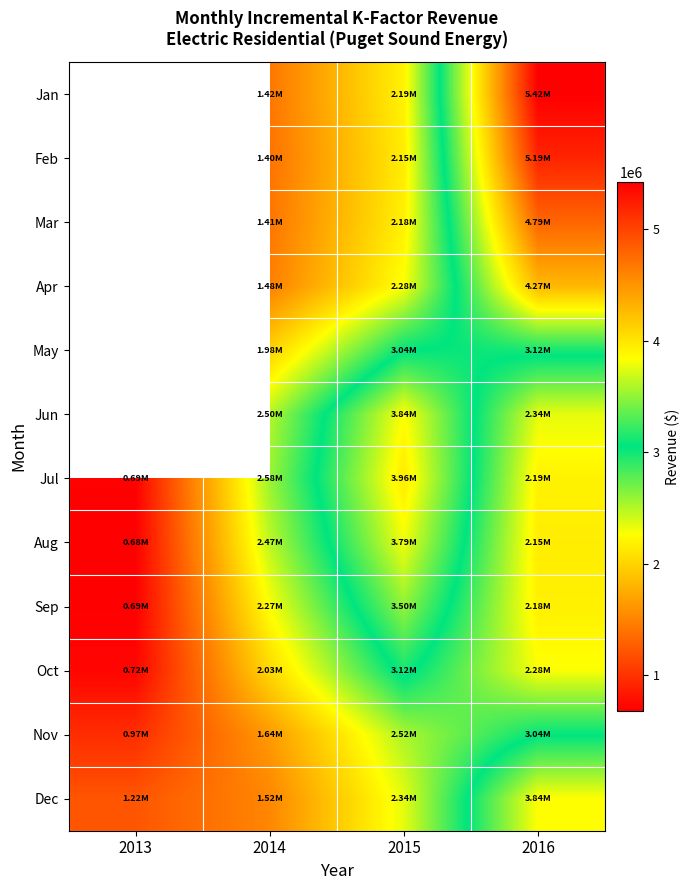

Rank the series at 2016 from lowest to highest value.

Aug, Sep, Jul, Oct, Jun, Nov, May, Dec, Apr, Mar, Feb, Jan